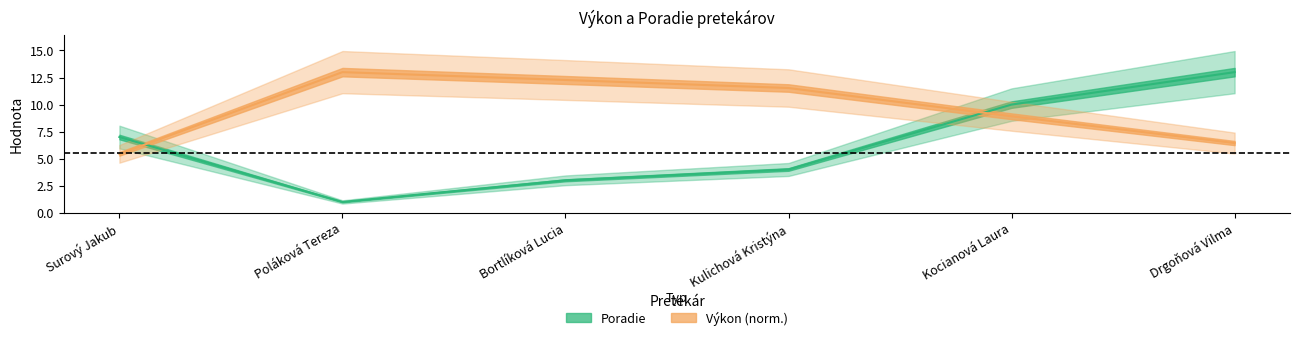

How many categories are shown in the chart?

6